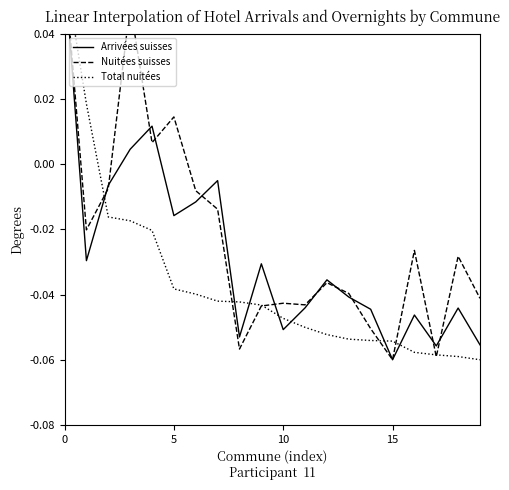

What is the lowest value of the Nuitées suisses series?

-0.1